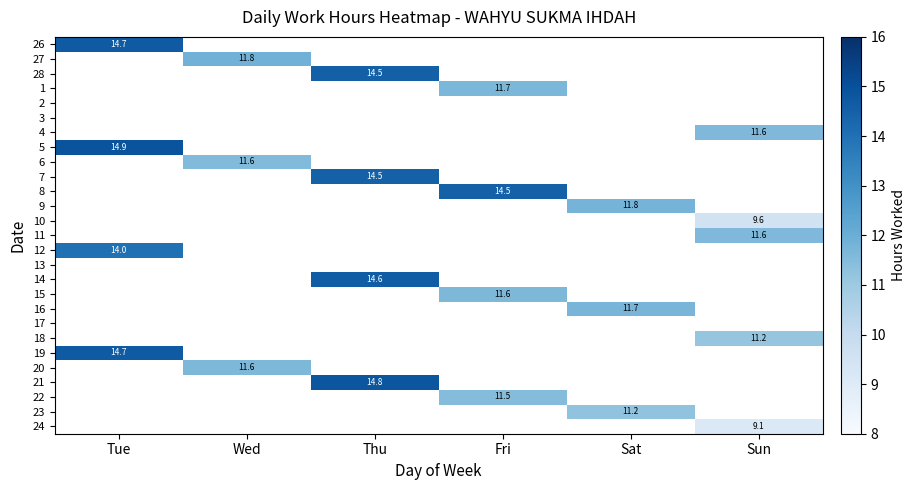

The 8 series shows 14.5 at Fri. True or false?

True